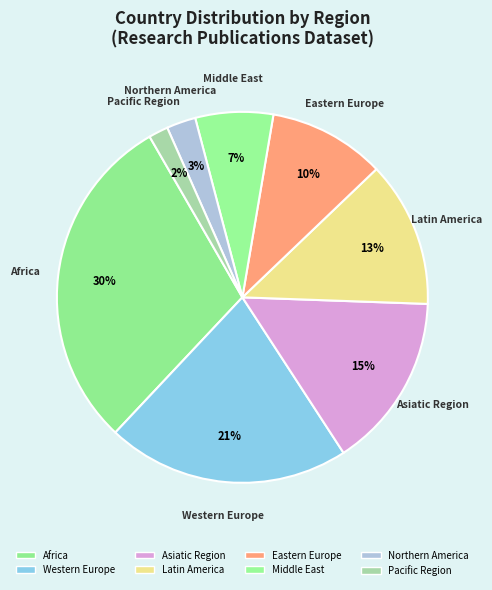

Which slice is the smallest?

Pacific Region